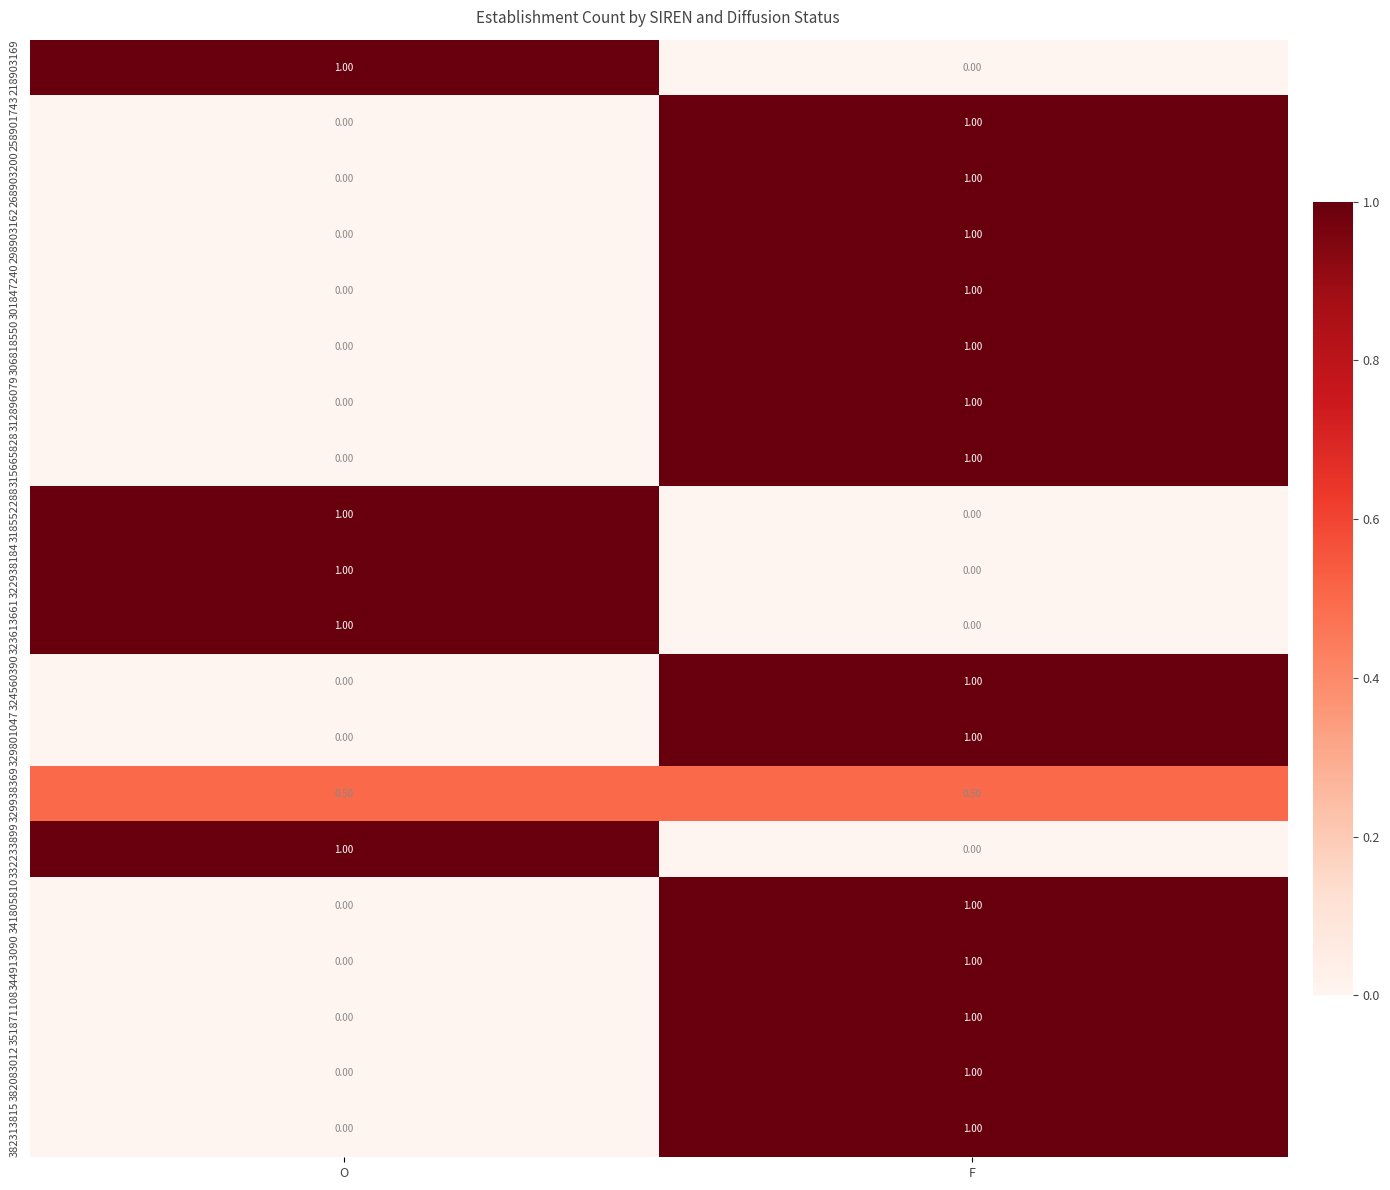

Where is 329801047 nearest to the value 0?

O